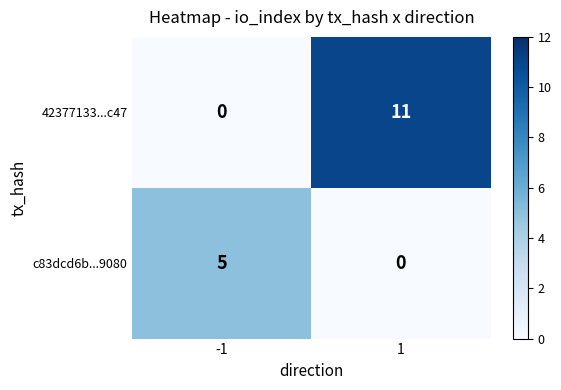

Rank the series at -1 from highest to lowest value.

c83dcd6b...9080, 42377133...c47